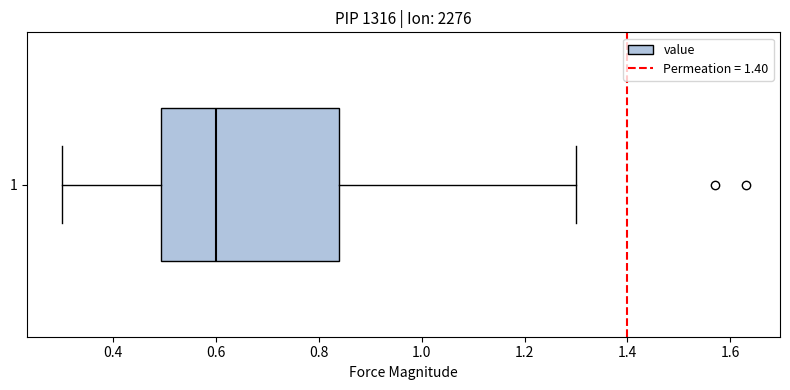

Where is the left edge of the box at y = 1 on the x-axis? The values are not printed on the chart, so give them approximately, as read against the axis.

0.50